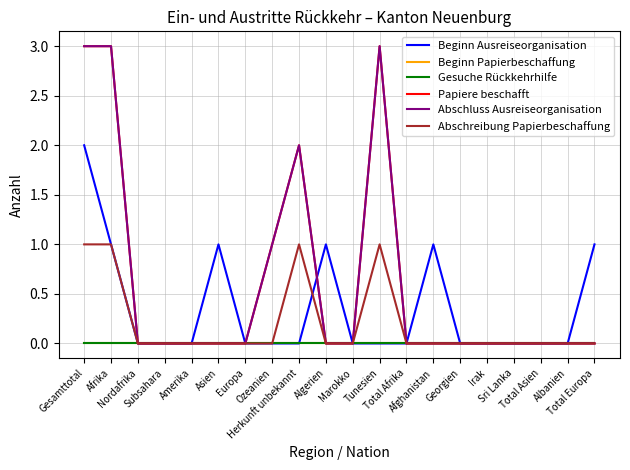

True or false: Abschluss Ausreiseorganisation and Papiere beschafft intersect in this chart.

False